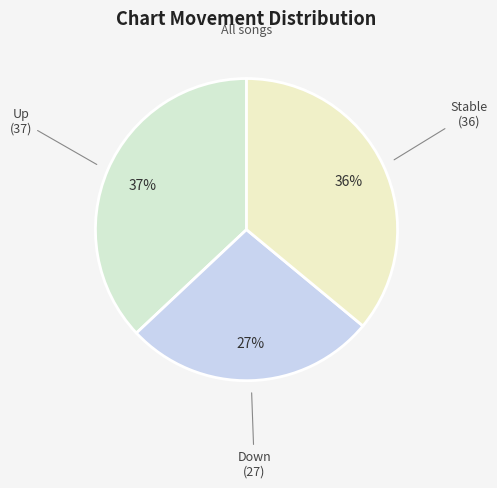

Which slice is the smallest?

down